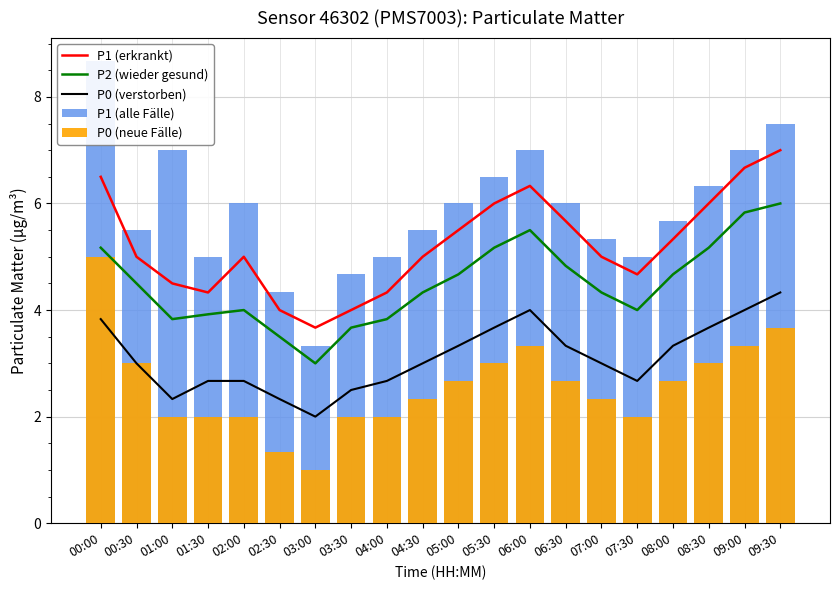

At which category is the sum across all series the highest?

00:00